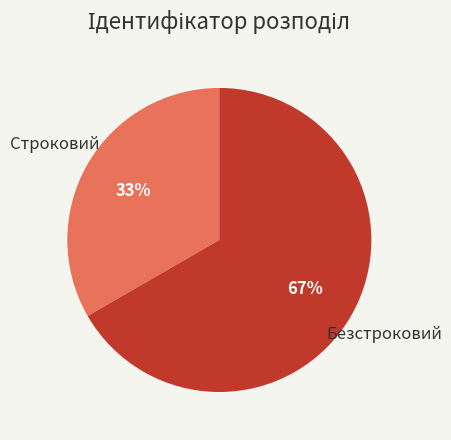

To the nearest percent, what is the average slice percentage?

50%